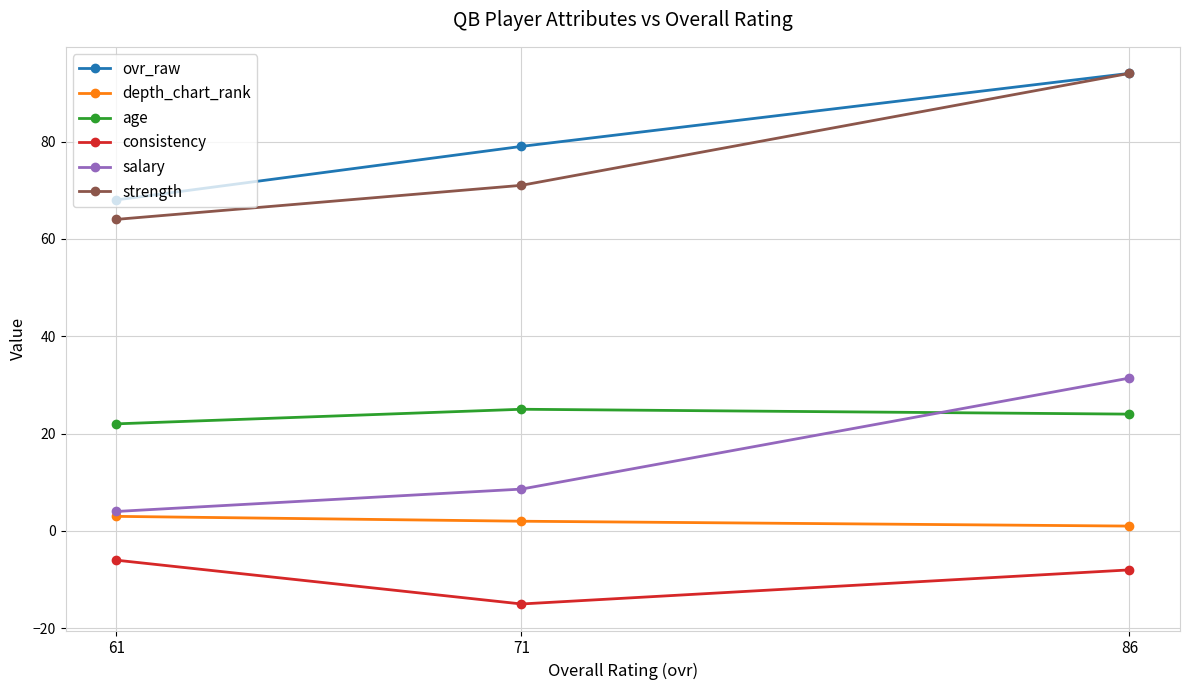

How many data points in salary are less than 8?

1